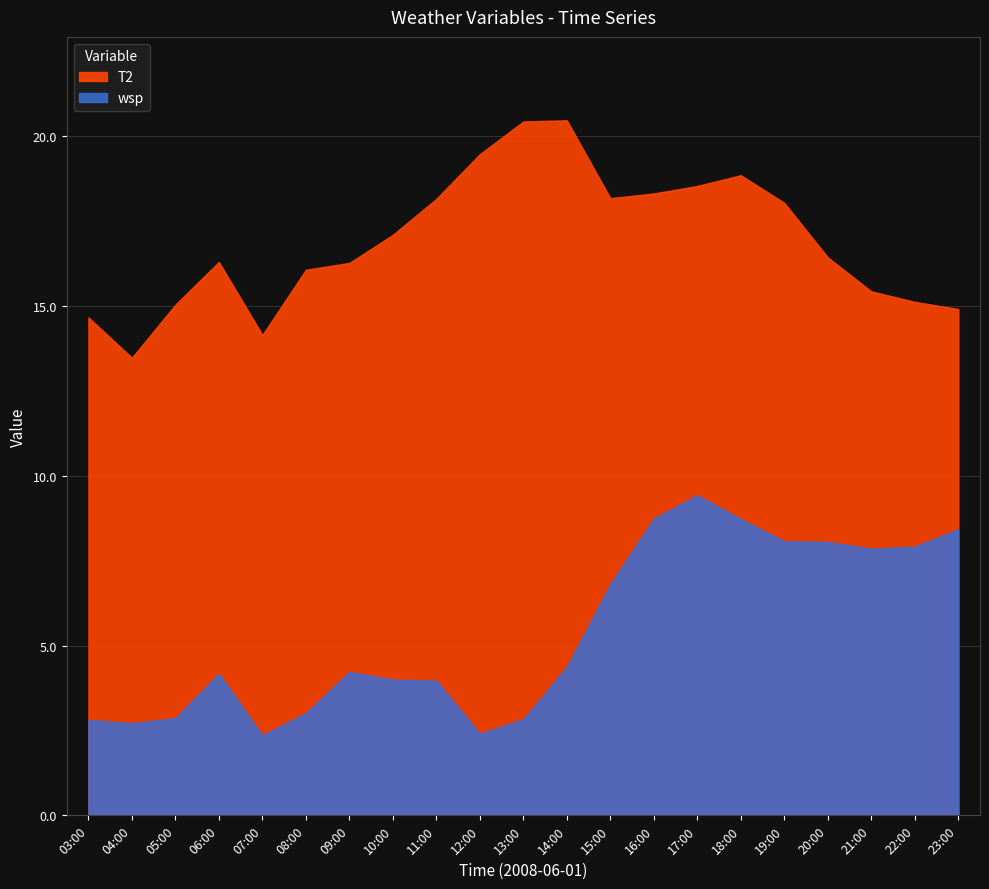

What are all the series names shown in the legend?

T2, wsp